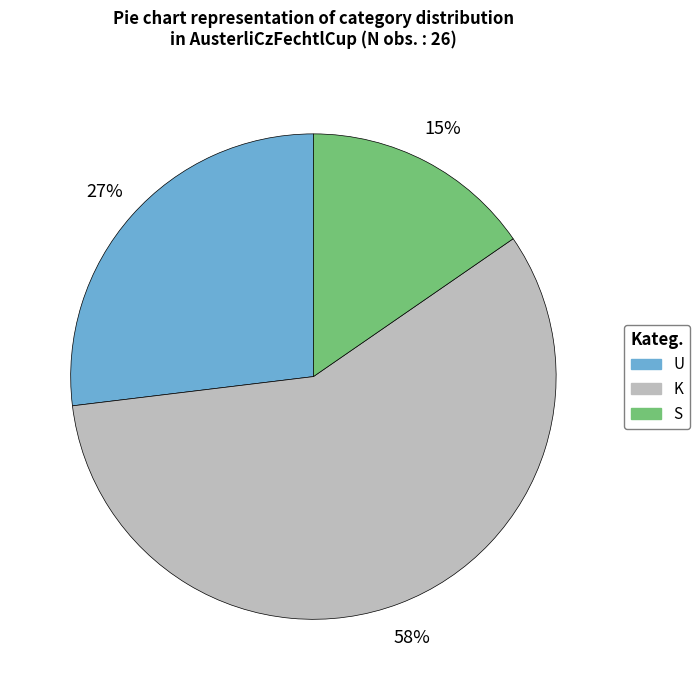

Do S and K together represent more than half of the pie?

Yes